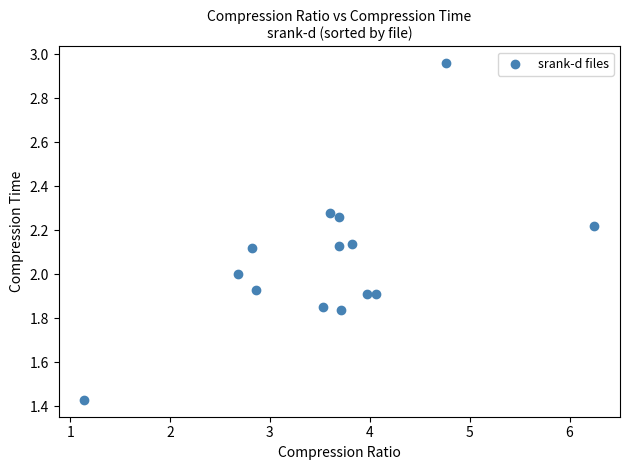

What is the range of X values (max minus min)?

5.1